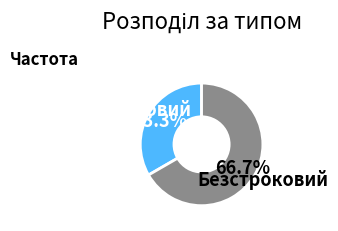

Is there any slice that represents more than half of the pie?

Yes